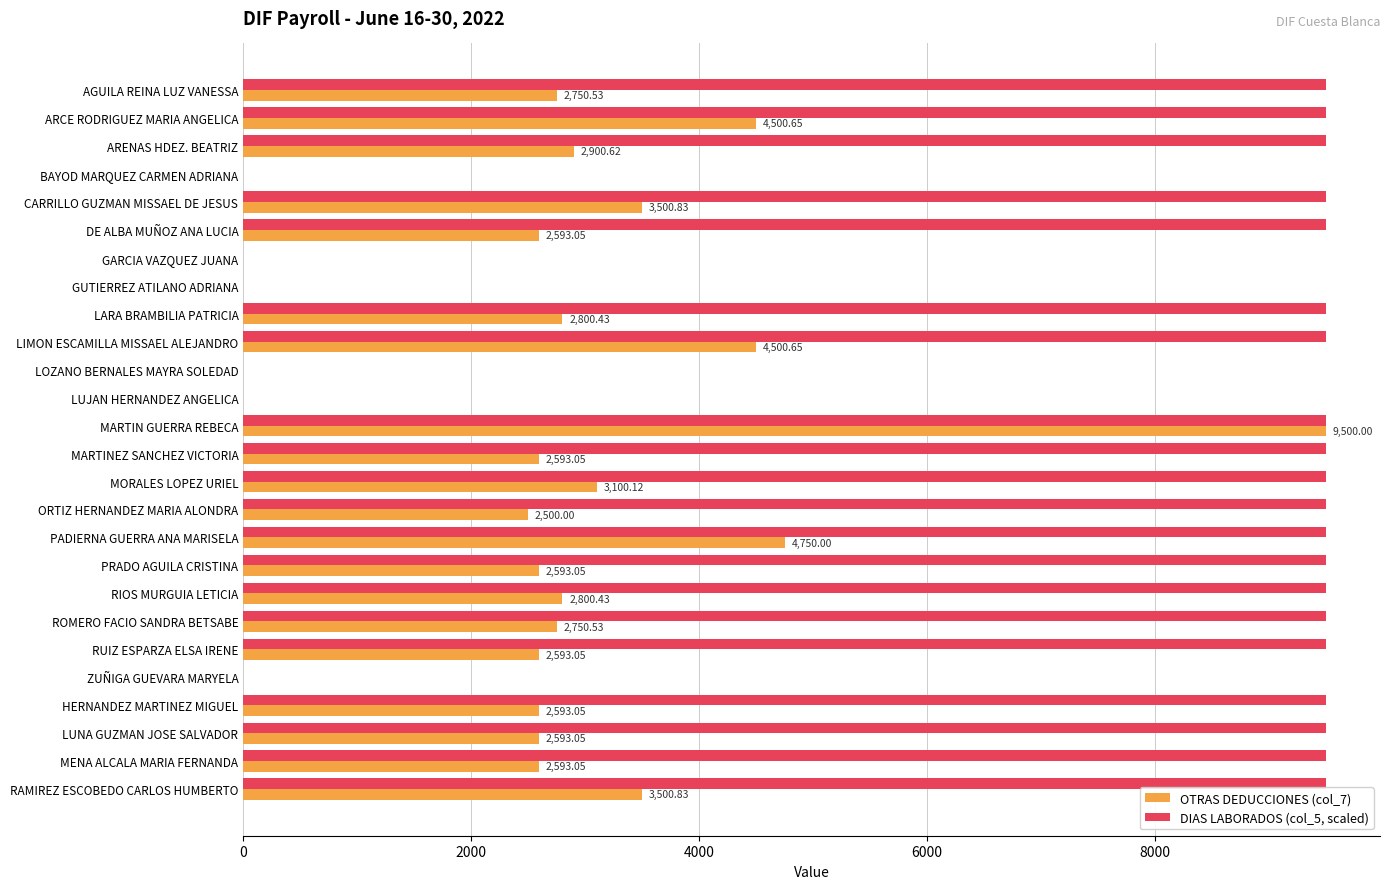

What are all the series names shown in the legend?

OTRAS DEDUCCIONES (col_7), DIAS LABORADOS (col_5, scaled)